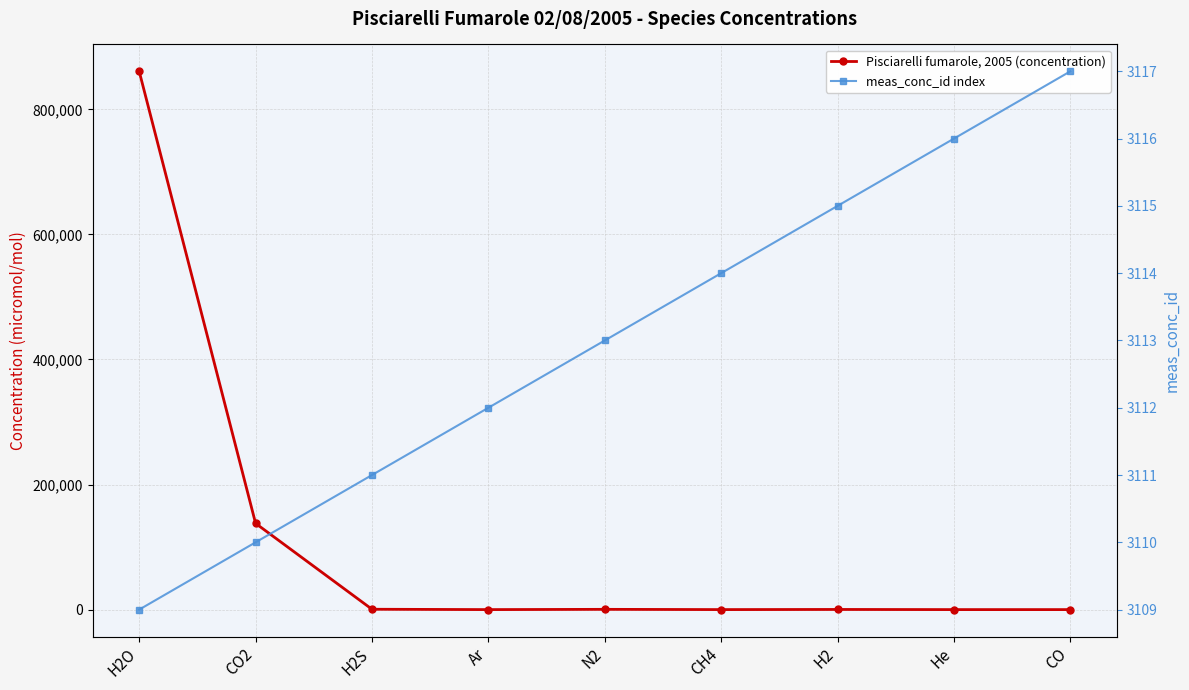

At which label is meas_conc_id index closest to 3113?

N2